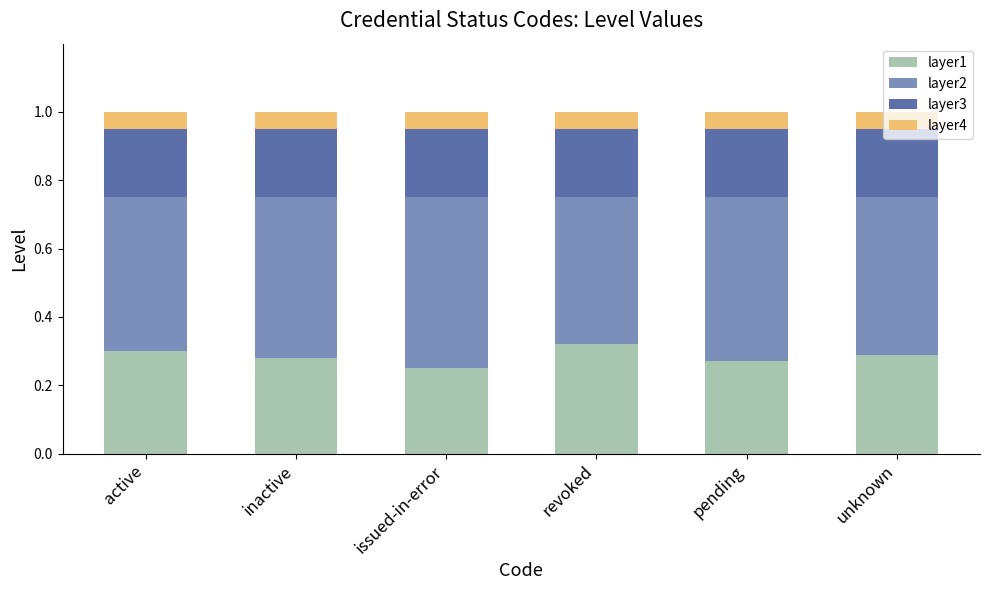

At which label does layer1 reach its peak?

revoked